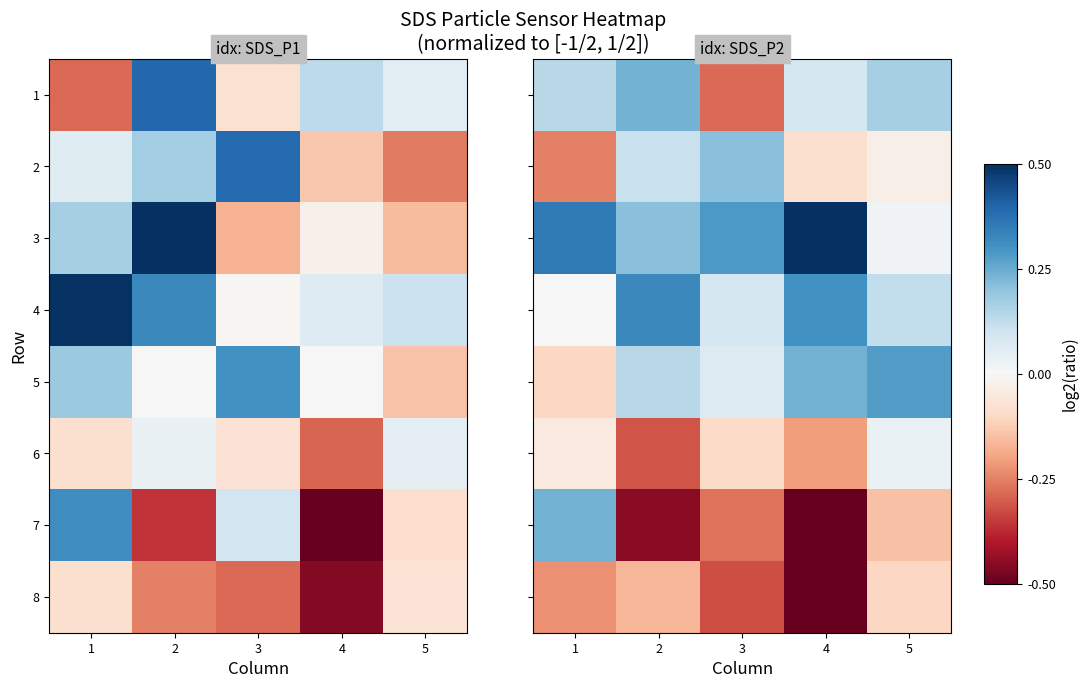

The value of 8 at 2 is -0.2. True or false?

False